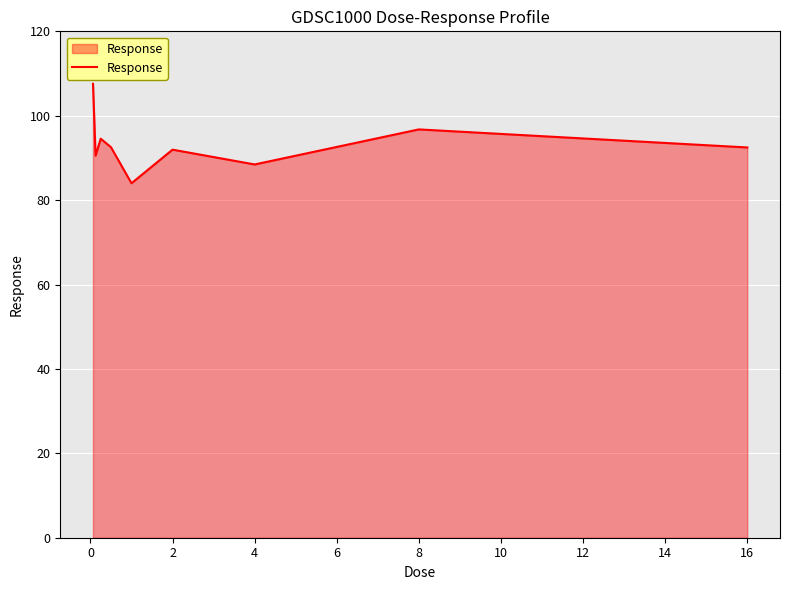

What is the smallest value displayed?

84.0